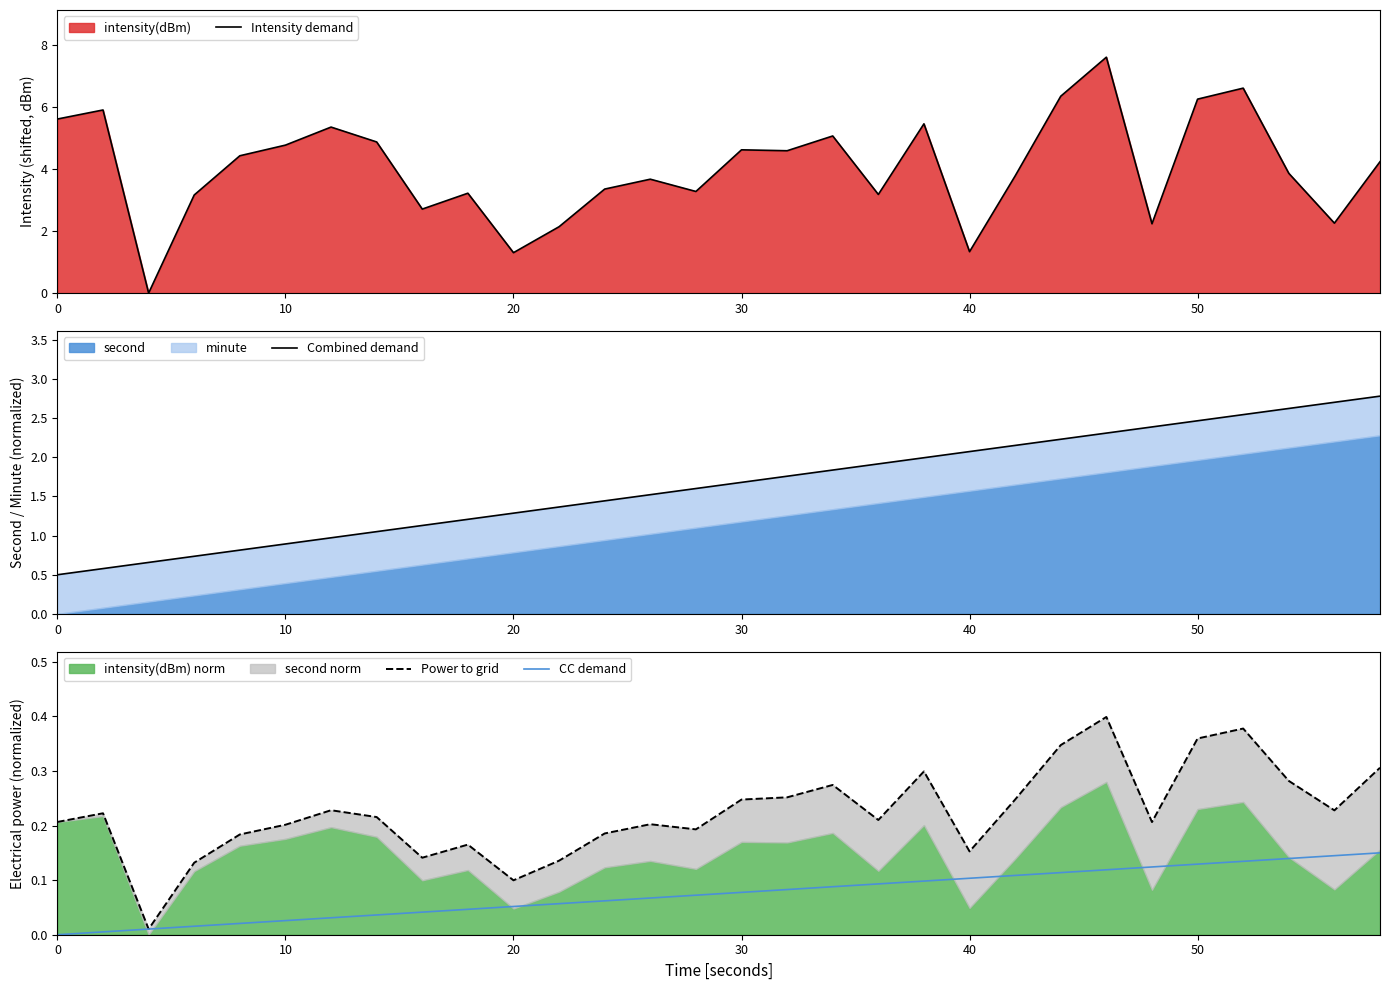

The value of CC demand at 0 is 0.1. True or false?

False